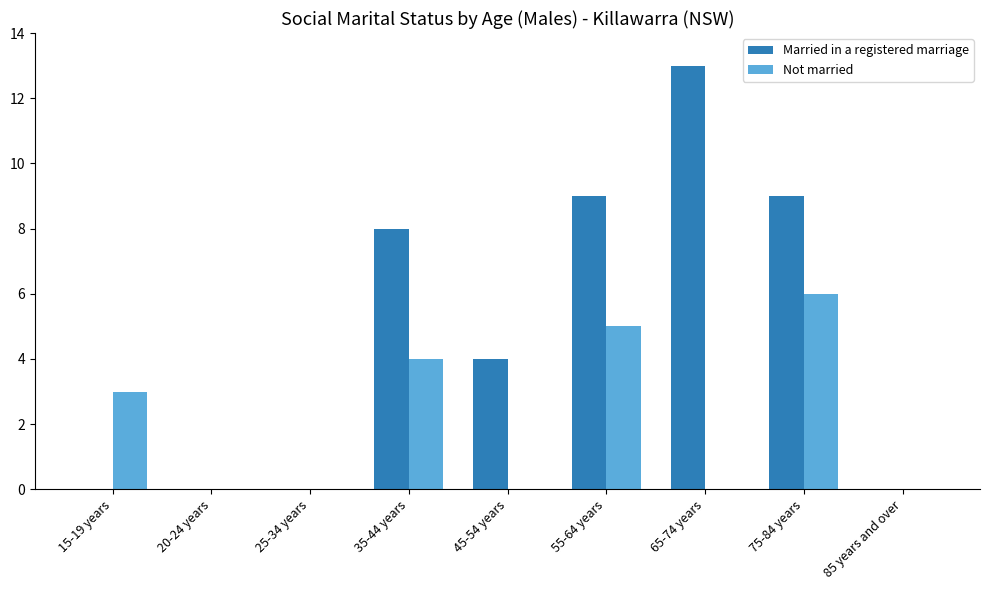

Reading left to right, extract all data points from this chart.

Married in a registered marriage: 15-19 years=0	20-24 years=0	25-34 years=0	35-44 years=8	45-54 years=4	55-64 years=9	65-74 years=13	75-84 years=9	85 years and over=0
Not married: 15-19 years=3	20-24 years=0	25-34 years=0	35-44 years=4	45-54 years=0	55-64 years=5	65-74 years=0	75-84 years=6	85 years and over=0